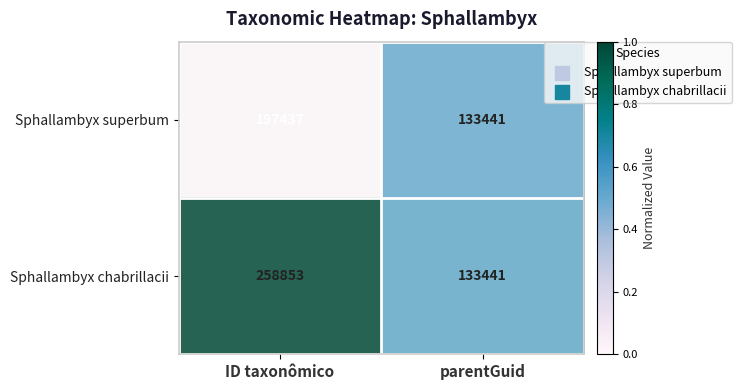

The value of Sphallambyx chabrillacii at ID taxonômico is 372743. True or false?

False